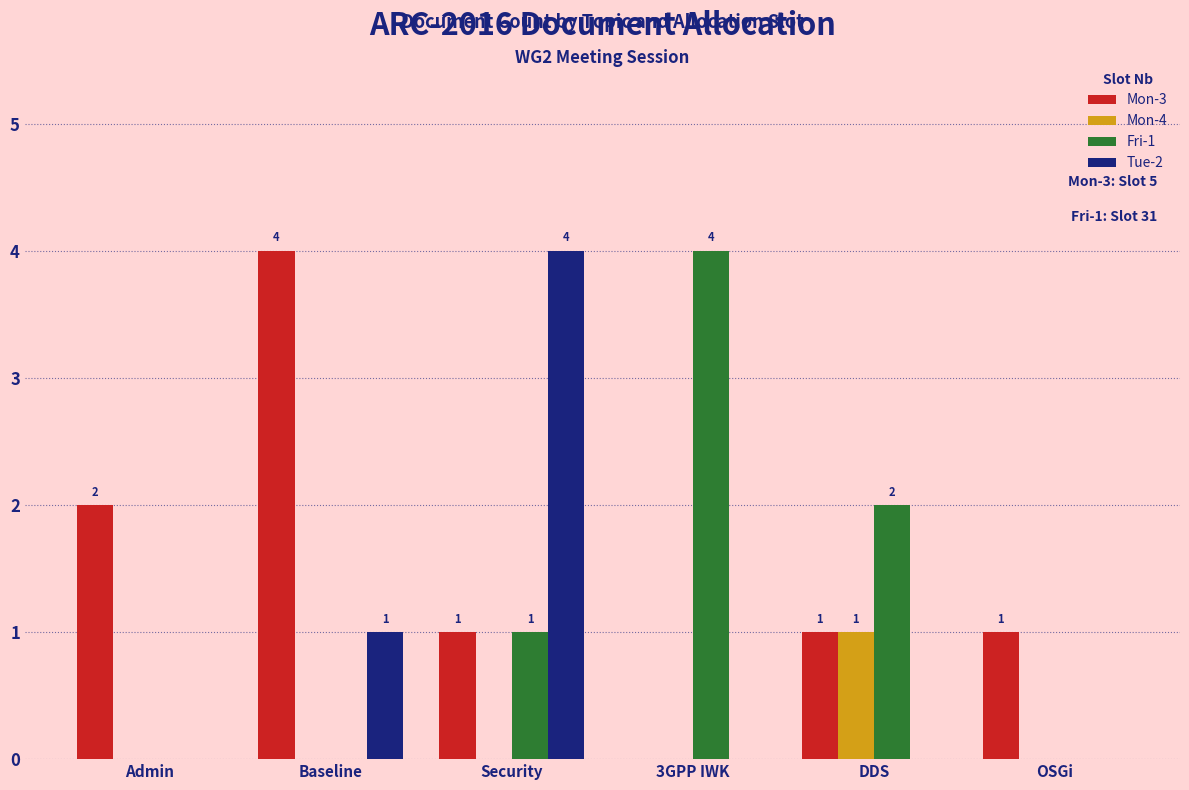

Which series has the largest total across all categories?

Mon-3